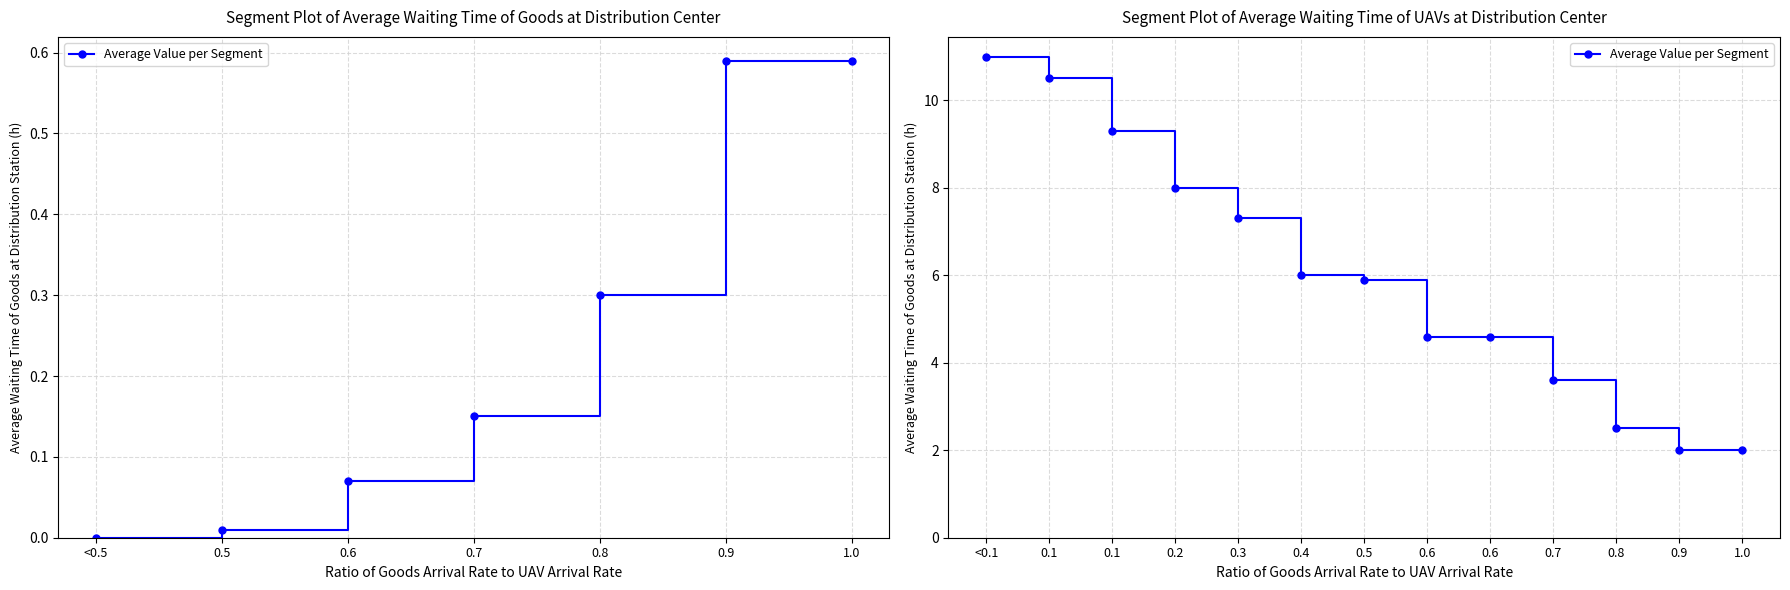

True or false: there are more than 2 points higher than both neighbors.

False